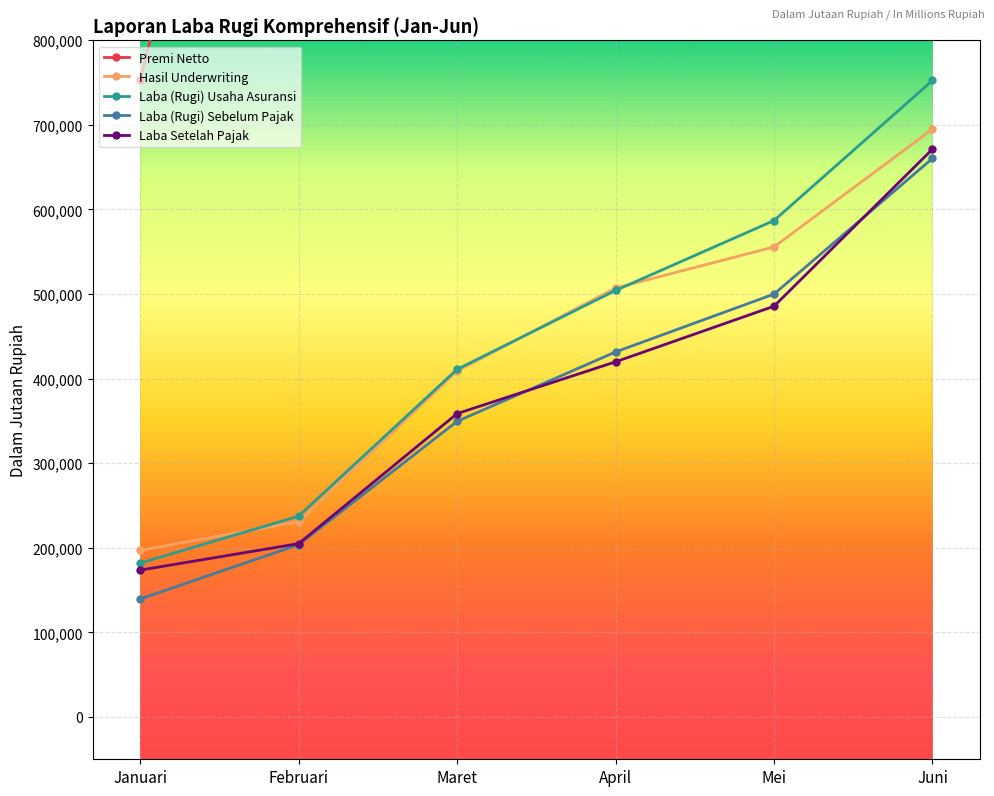

At Januari, list the series in order from smallest to largest.

Laba (Rugi) Sebelum Pajak, Laba Setelah Pajak, Laba (Rugi) Usaha Asuransi, Hasil Underwriting, Premi Netto